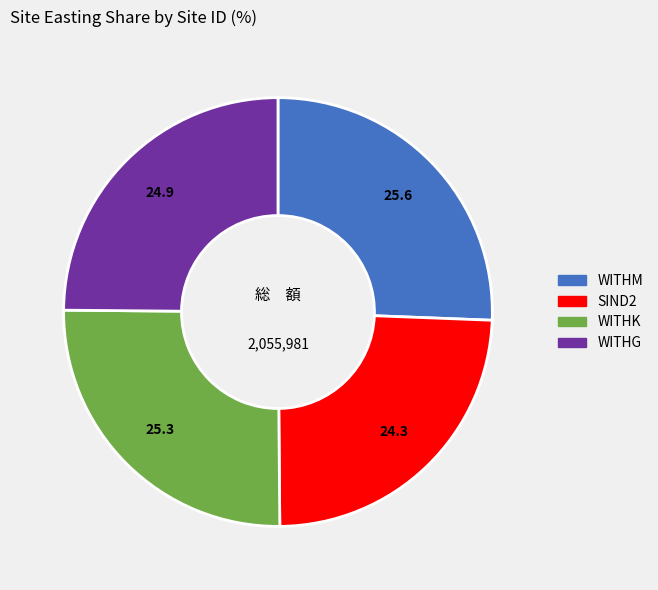

Does any single category account for the majority?

No